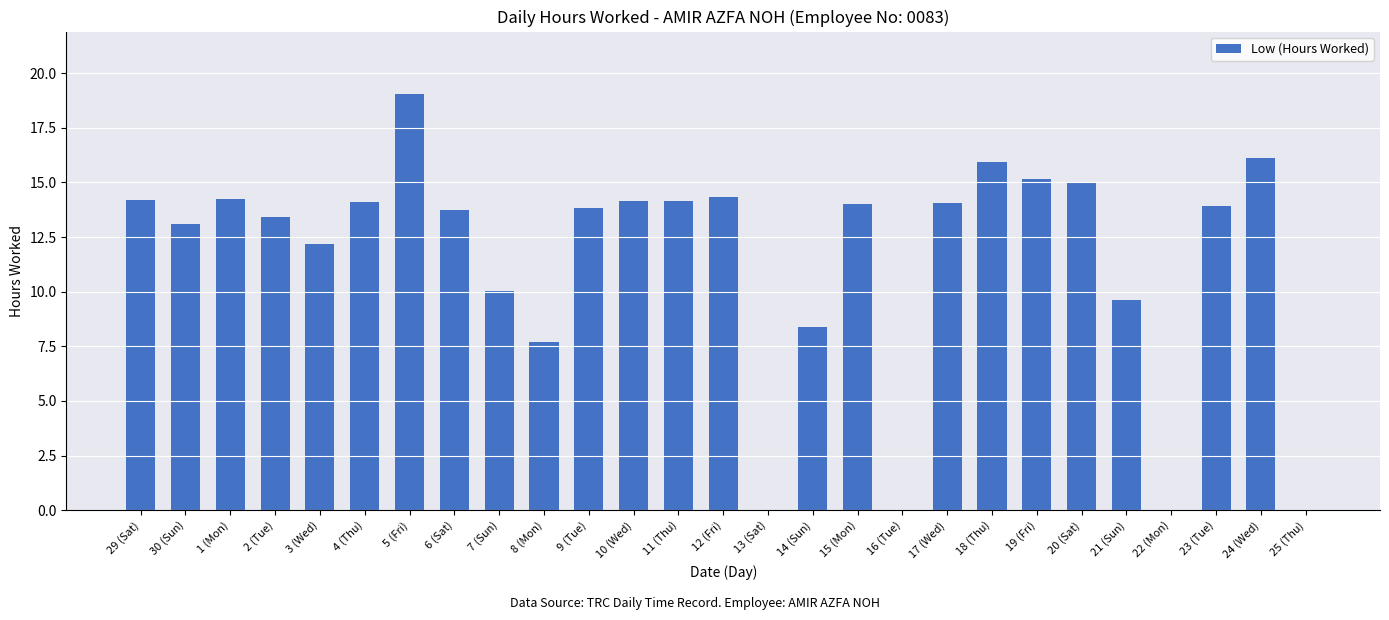

The chart shows a value of 24.2 at 11 (Thu). True or false?

False